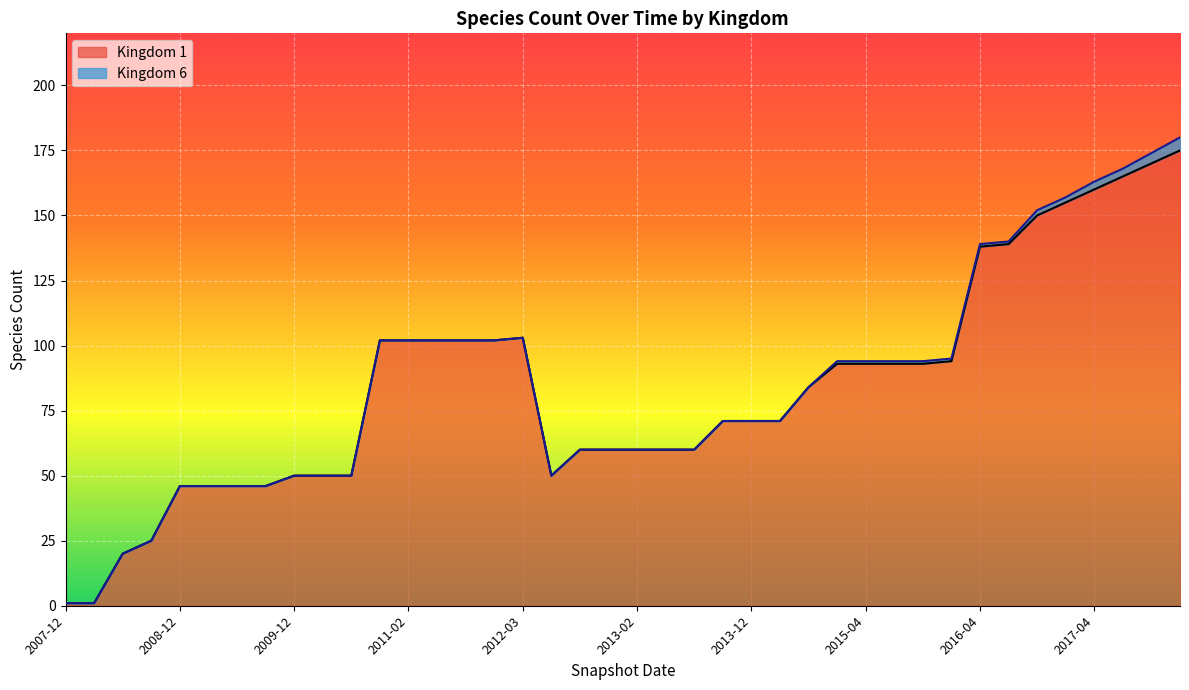

The chart shows a value of 33 at 2012-07. True or false?

False